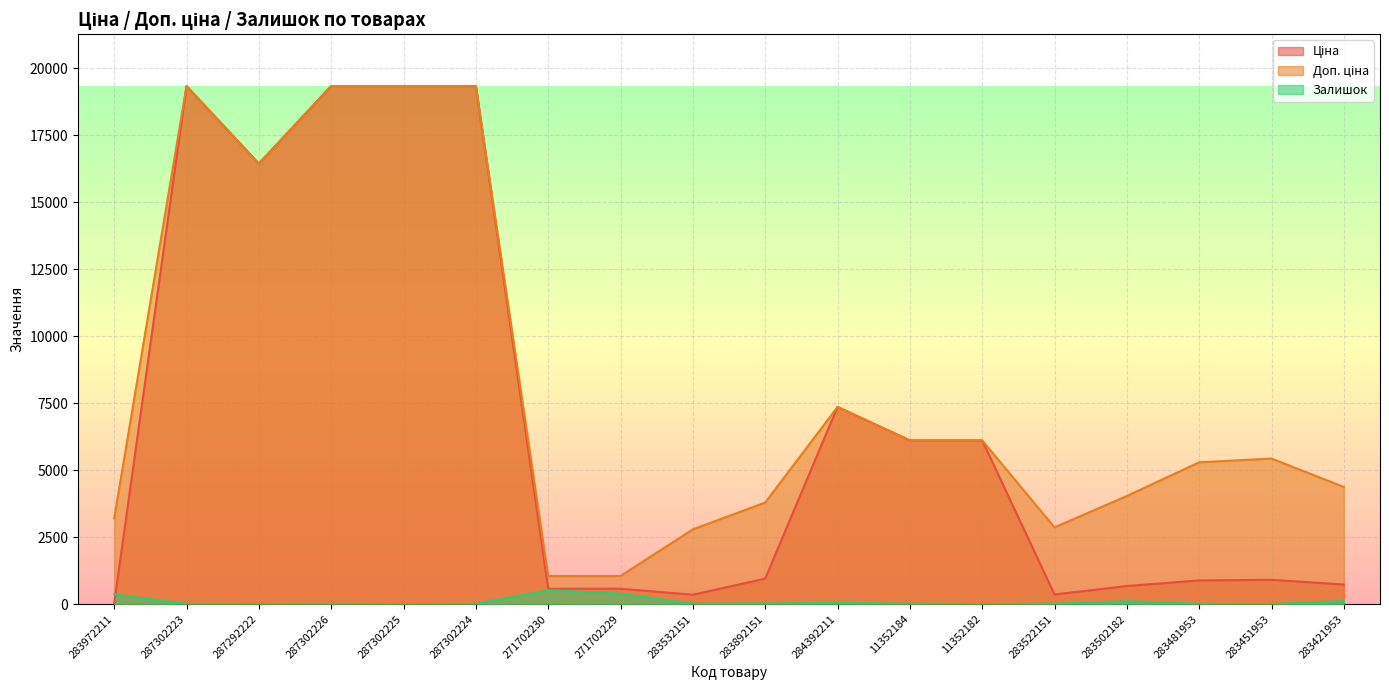

True or false: Залишок and Доп. ціна intersect in this chart.

False